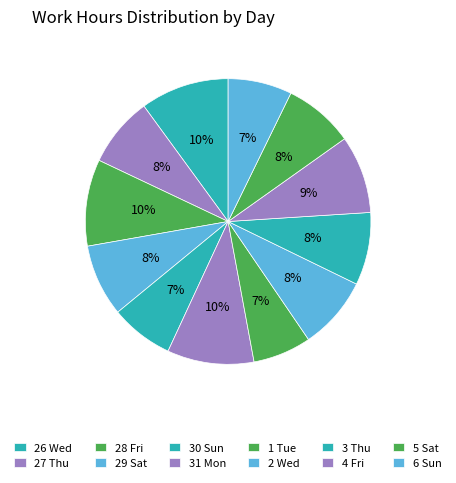

Combined, what portion of the pie is 26 Wed and 2 Wed?

18.3%